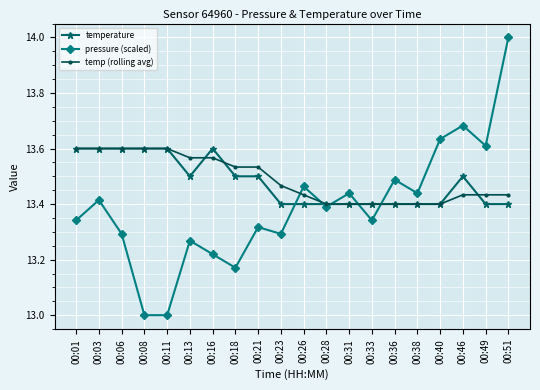

At which category is the sum across all series the highest?

00:51